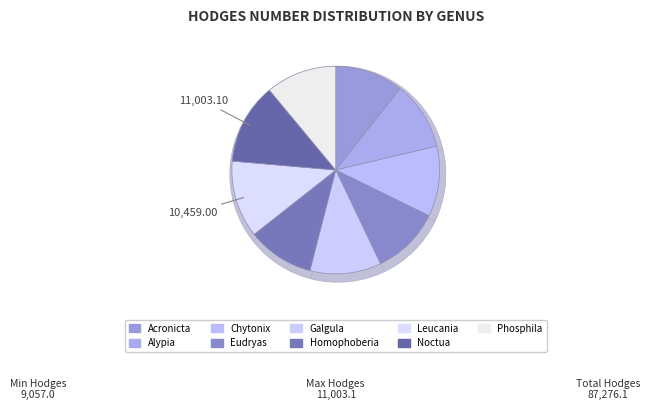

To the nearest percent, what portion does Chytonix represent?

11%